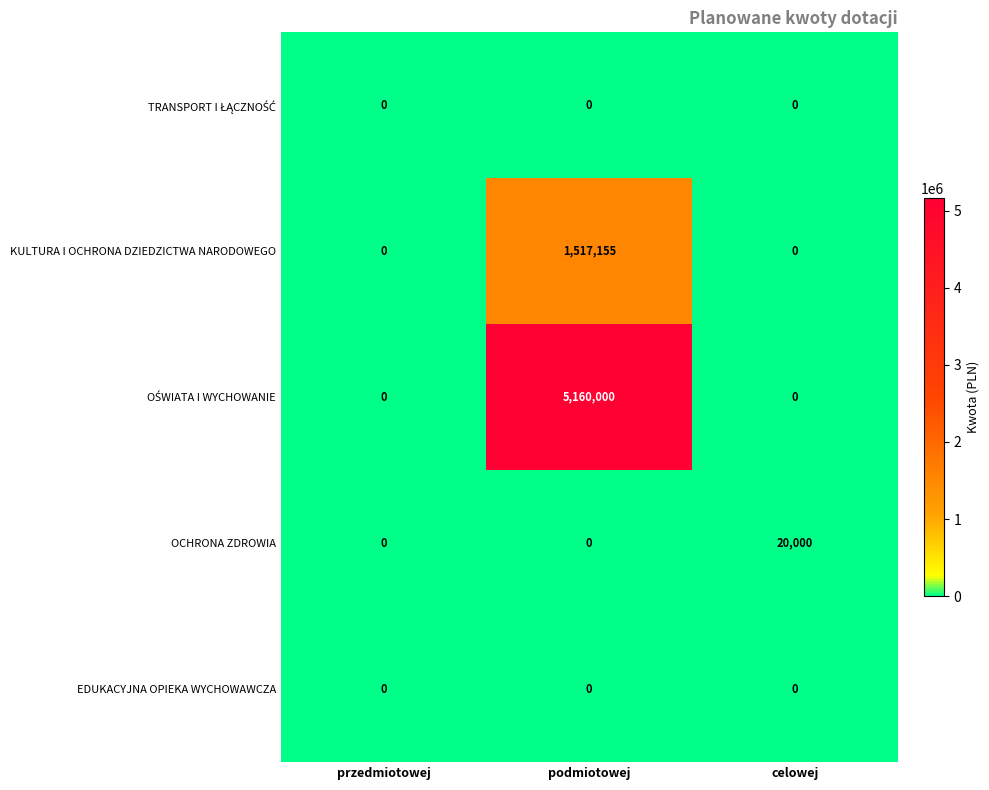

Which category has the highest value across all series?

podmiotowej